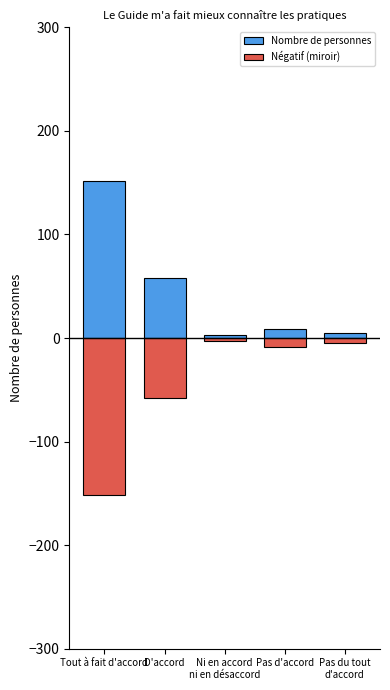

Does the chart contain stacked bars?

No